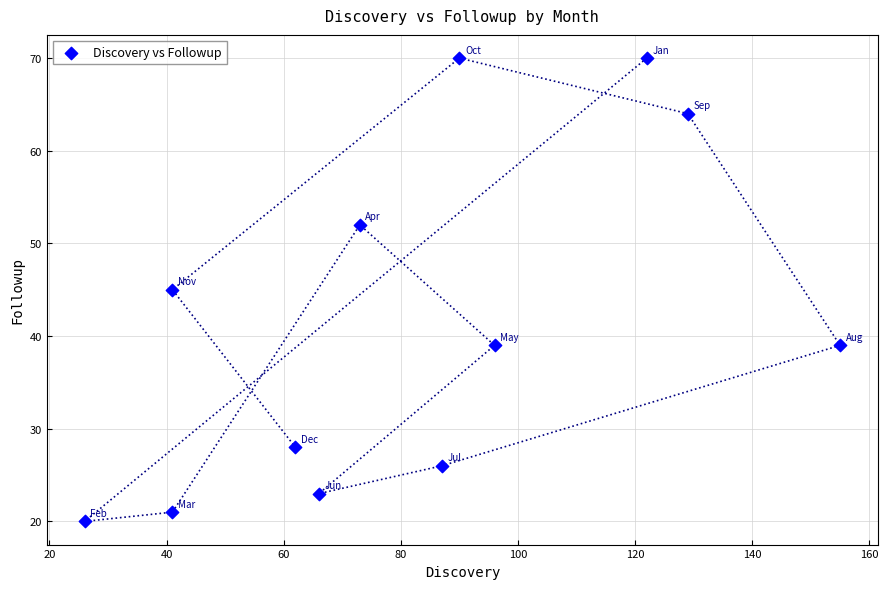

What is the average Y value?

41